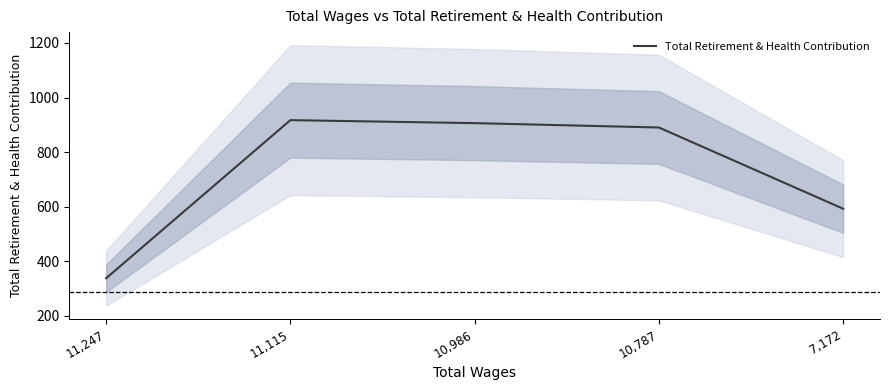

What is the difference between the maximum and minimum values?

580